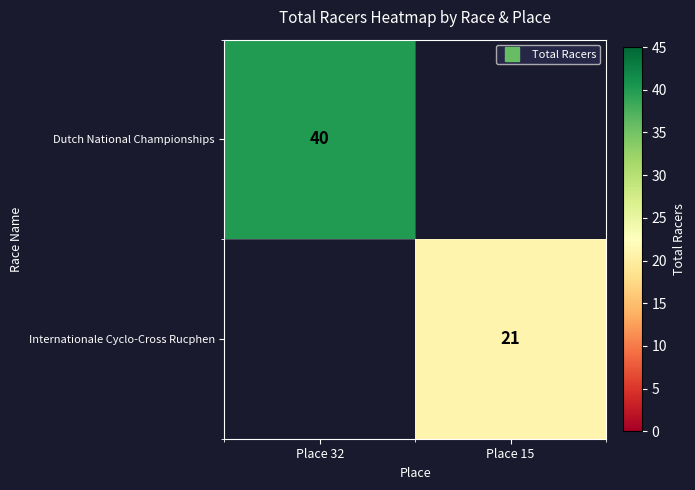

Is the value of Dutch National Championships at Place 32 greater than the value of Internationale Cyclo-Cross Rucphen at Place 15?

Yes